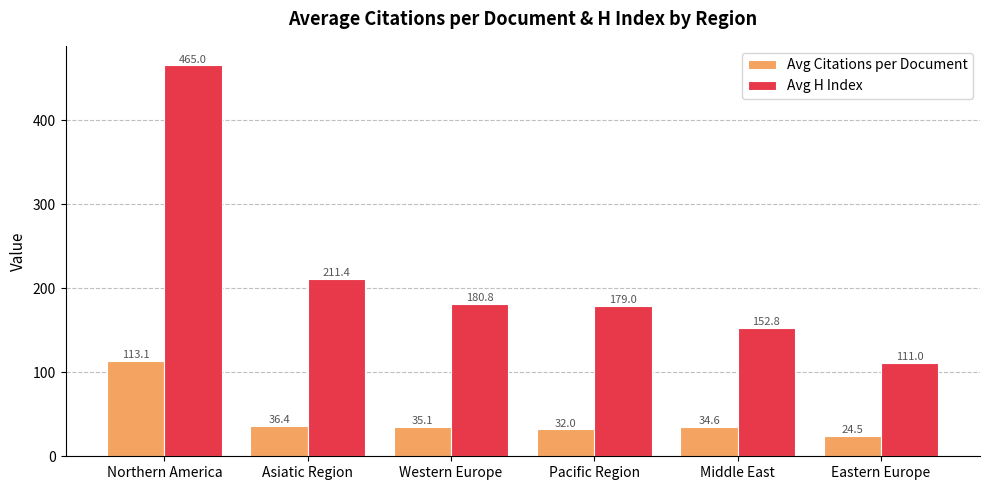

What is the difference between the Avg Citations per Document values at Western Europe and Pacific Region?

3.1